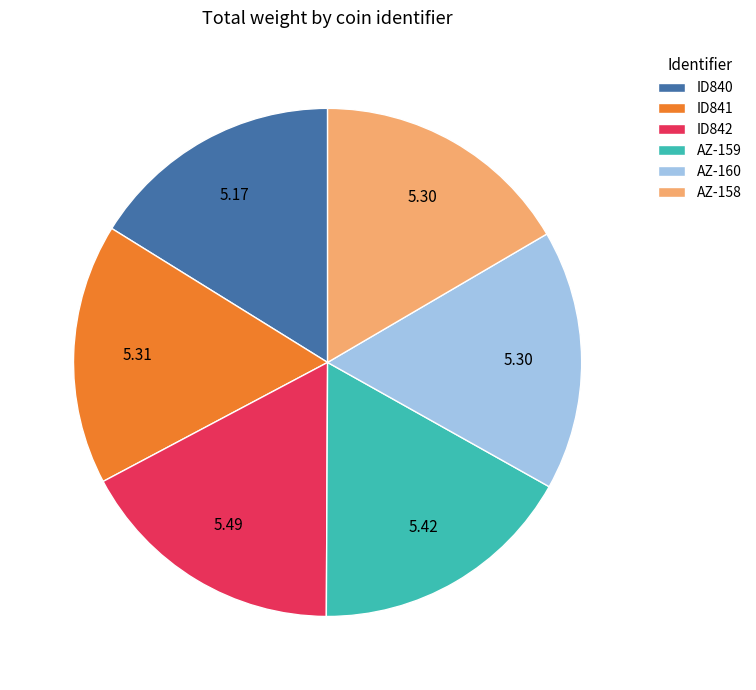

Does ID842 represent more than half of the total?

No